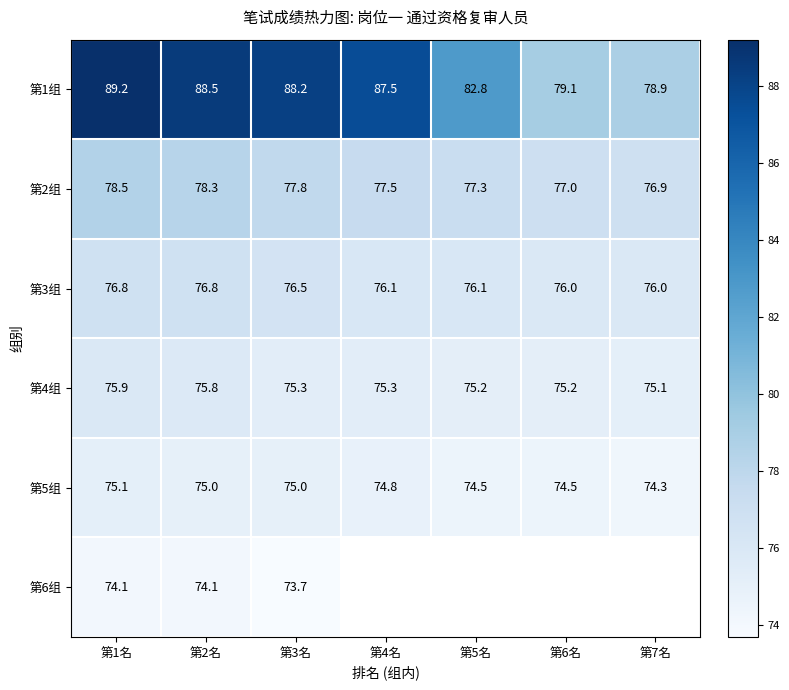

What is the difference between the maximum and minimum values in the 第5组 series?

0.8